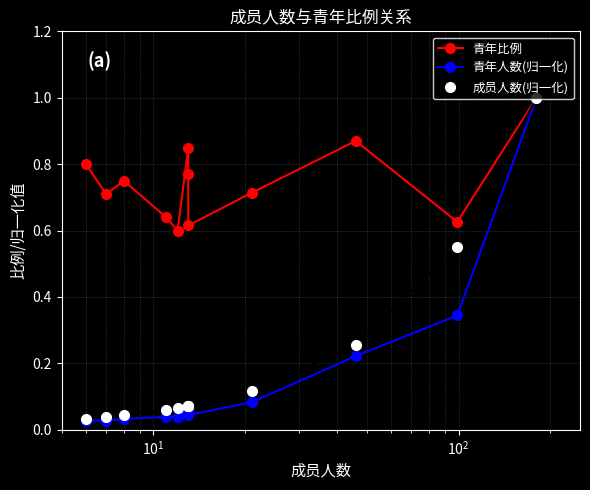

Which series has the widest spread of values?

青年人数(归一化)